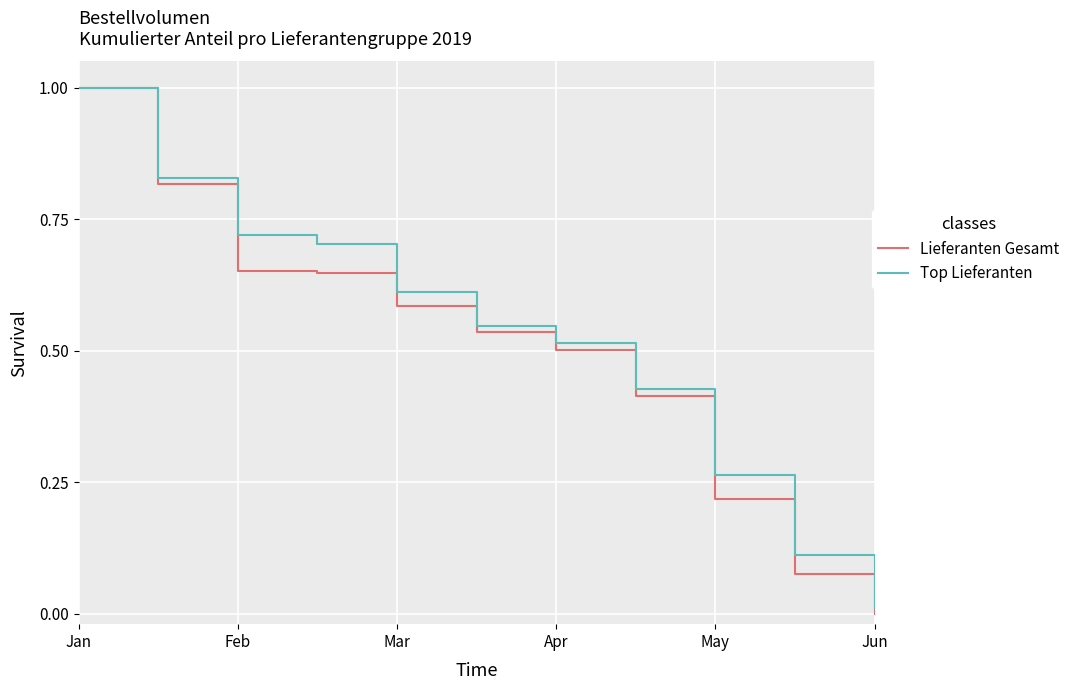

What is the maximum value shown in the chart?

1.0